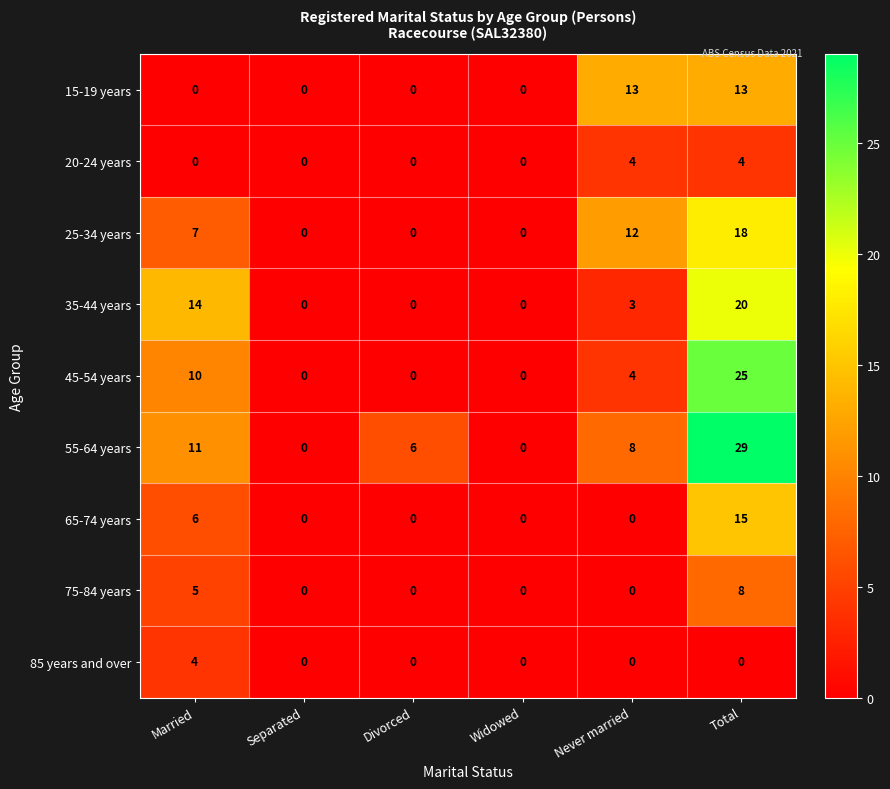

Where is 35-44 years nearest to the value 10?

Married